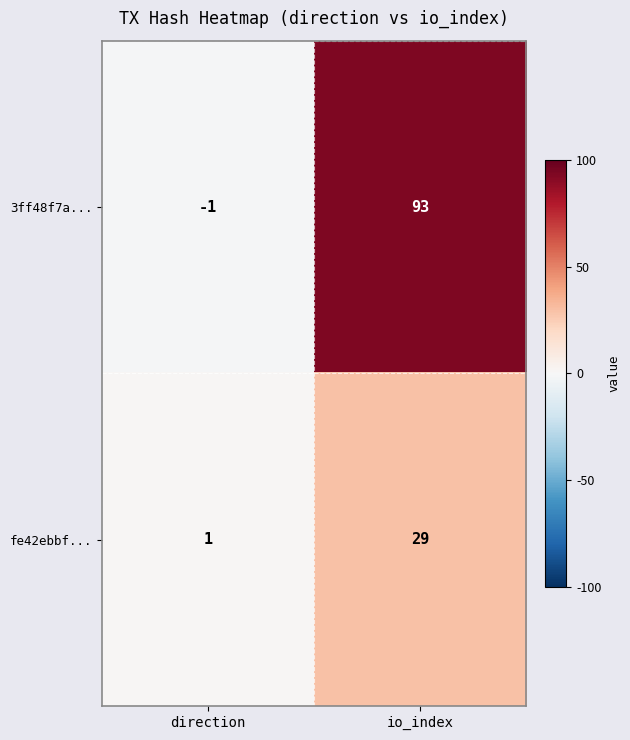

Reading left to right, list all the values displayed in this chart.

3ff48f7a...: -1	93
fe42ebbf...: 1	29